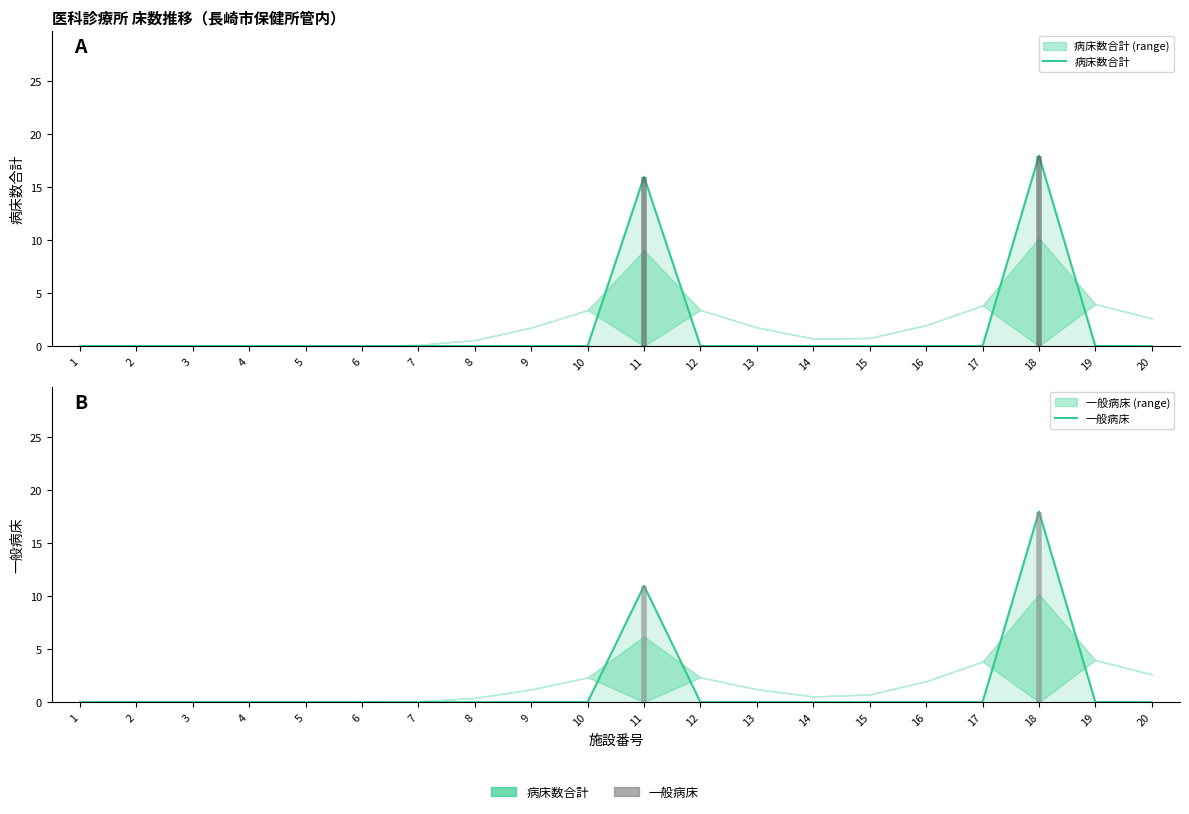

True or false: 病床数合計 and 一般病床 cross at least once.

False